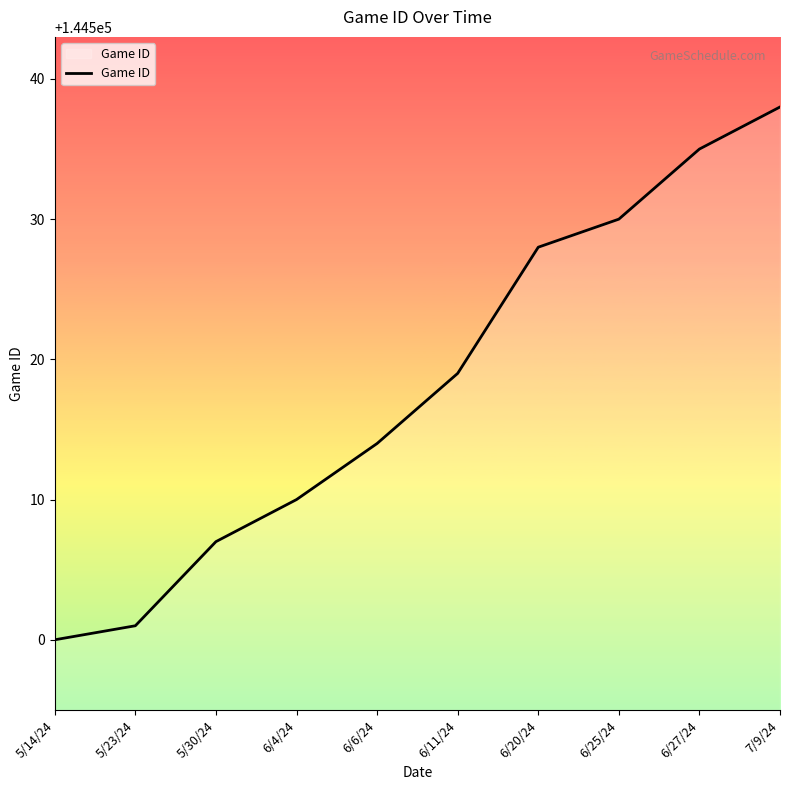

Read the value at 7/9/24.

144538